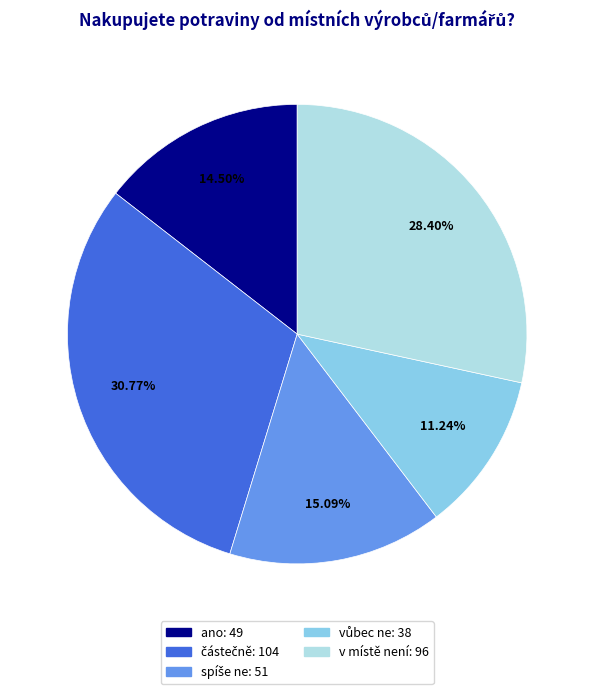

Is there a majority slice in this chart?

No